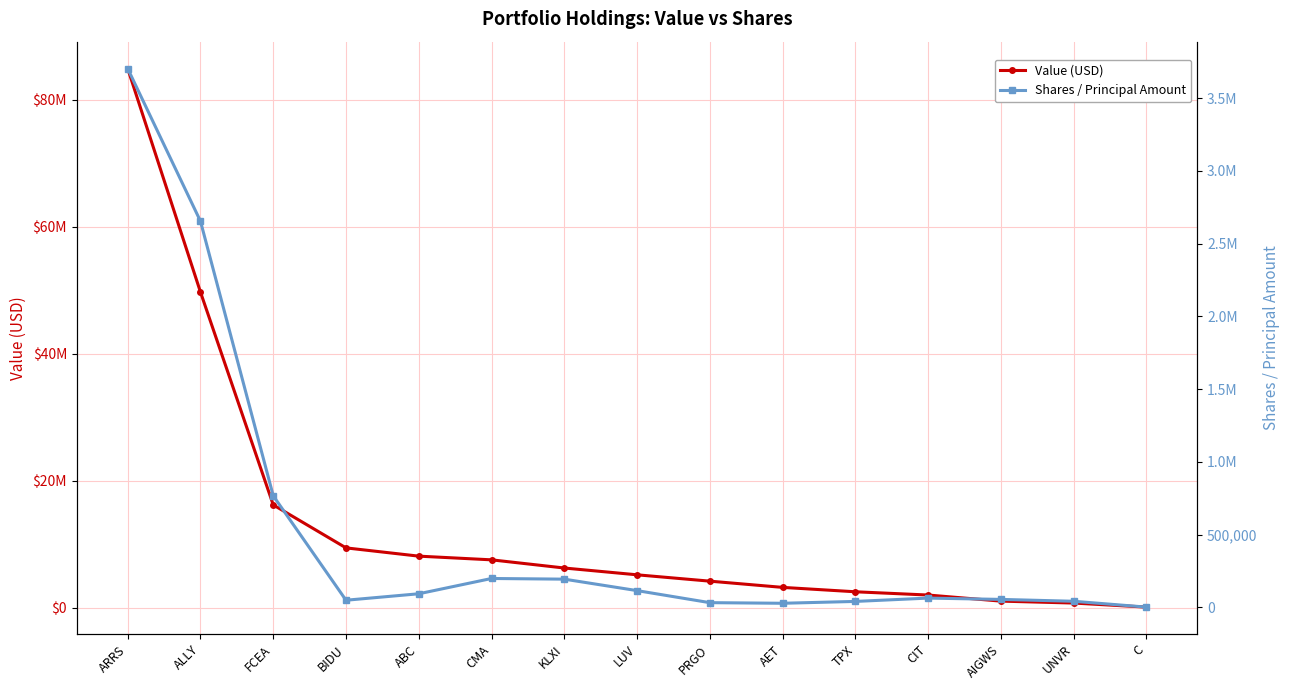

True or false: Value (USD) has more than 2 points higher than both neighbors.

False